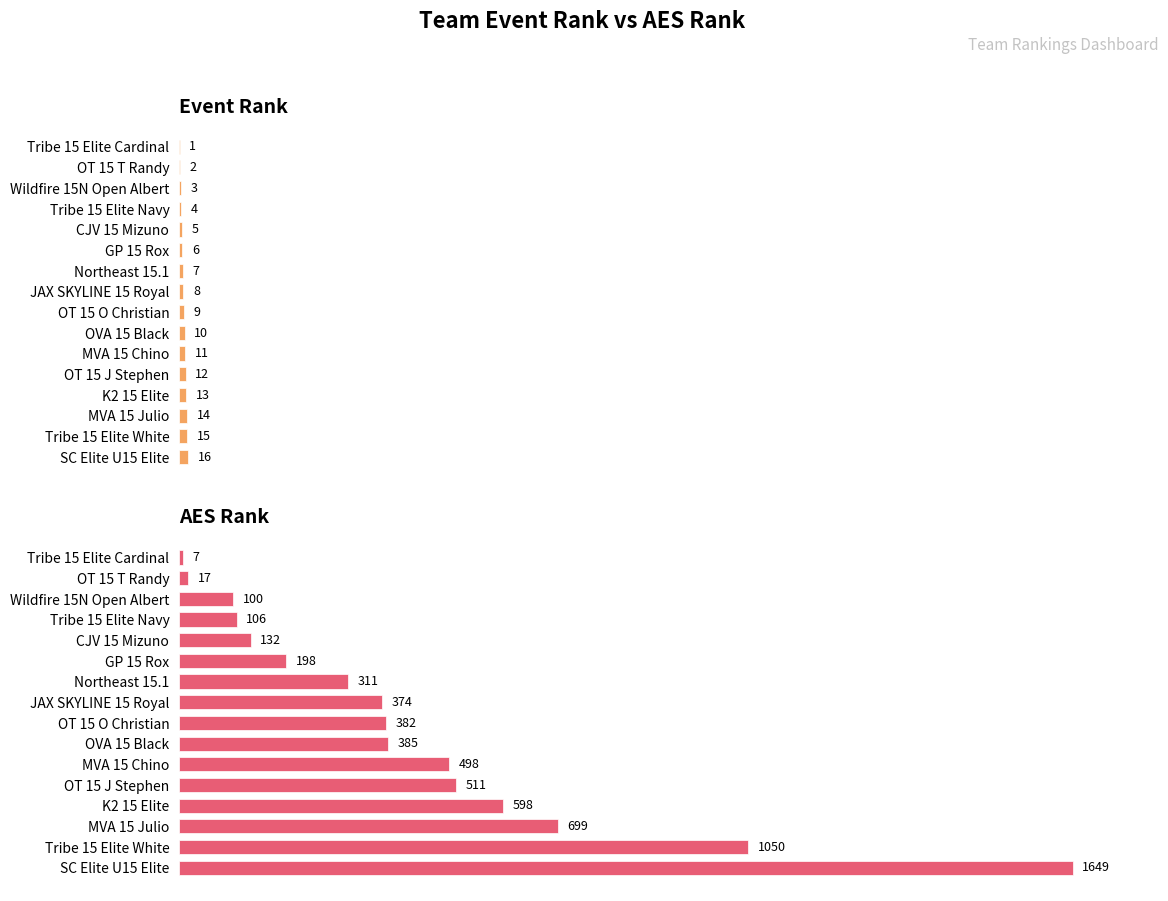

Which has a higher value, Northeast 15.1 or JAX SKYLINE 15 Royal?

JAX SKYLINE 15 Royal